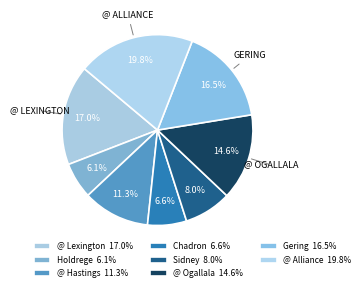

How many segments does this pie chart have?

8